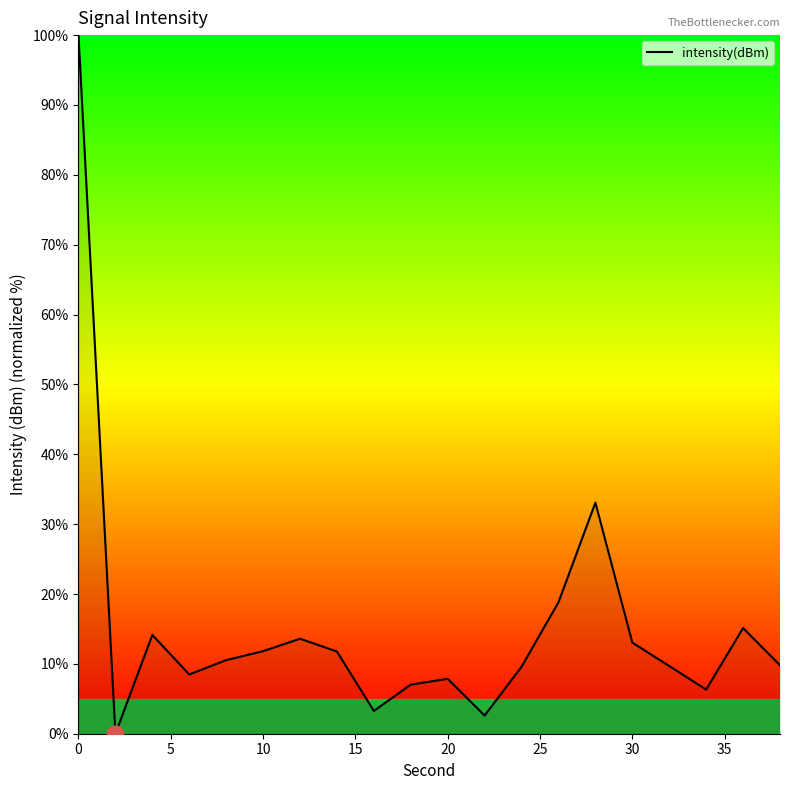

True or false: the data shows 22.9 at 30.

False